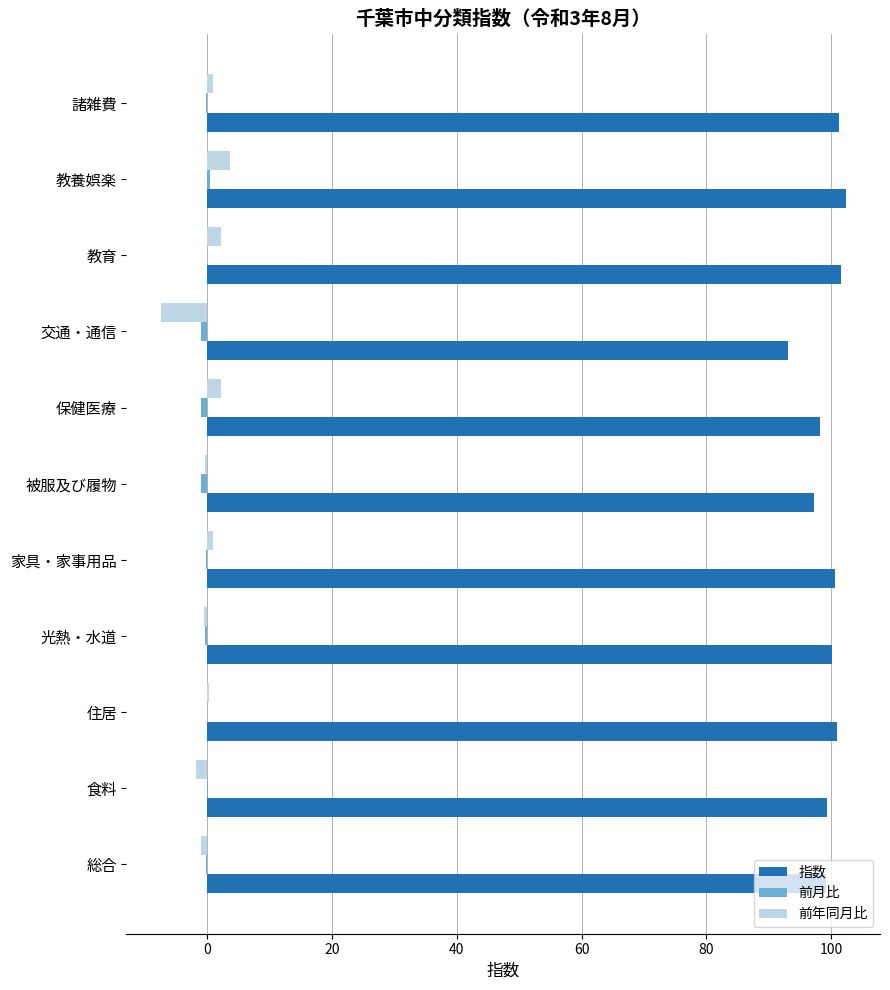

The value of 指数 at 交通・通信 is 61.4. True or false?

False